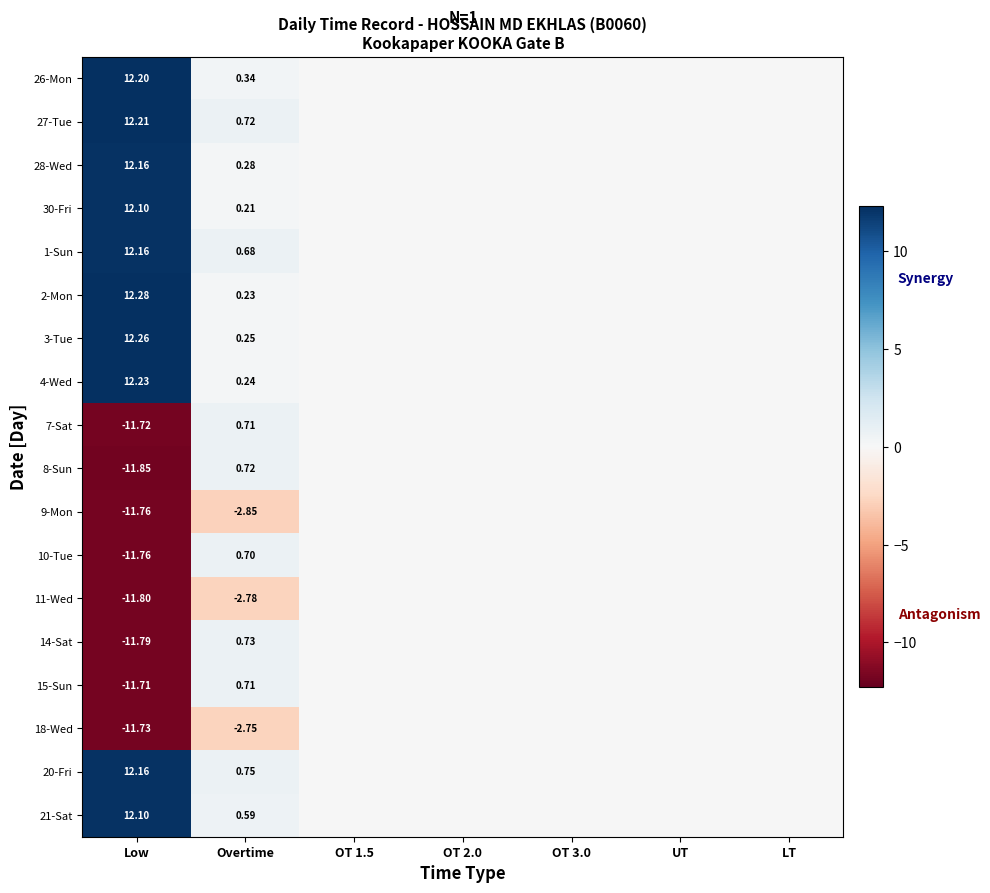

At which label does 9-Mon reach its minimum?

Low